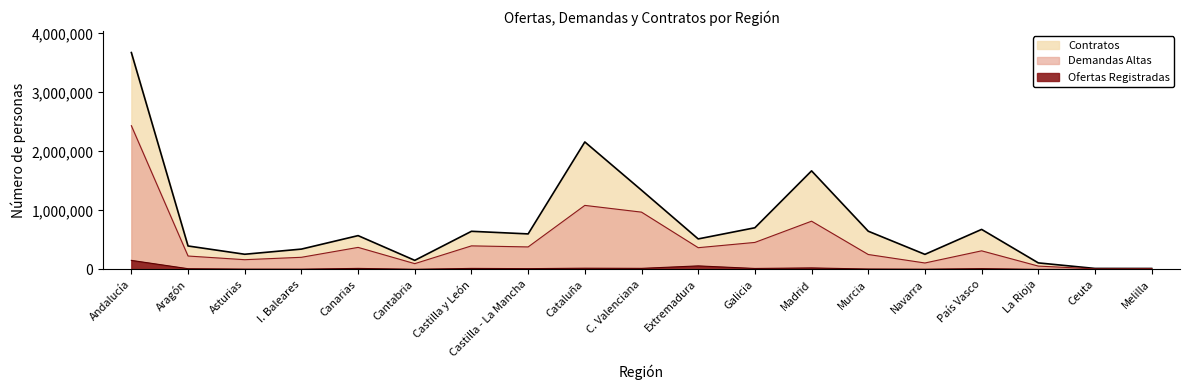

At which category is the sum across all series the highest?

Andalucía